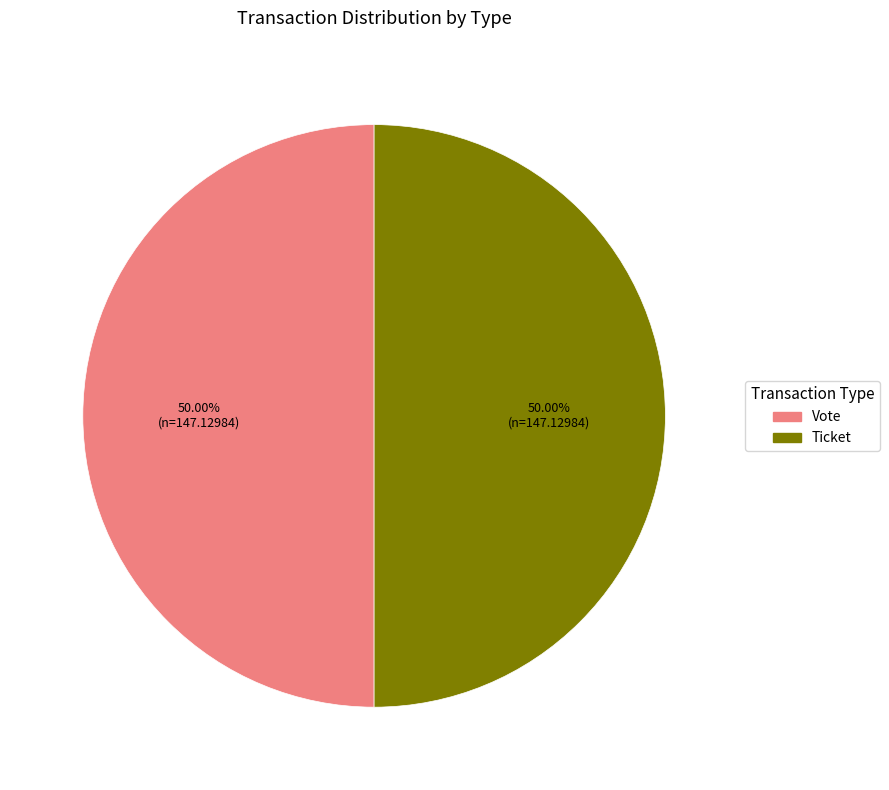

What is the ratio of the value at Vote to the value at Ticket?

1.0